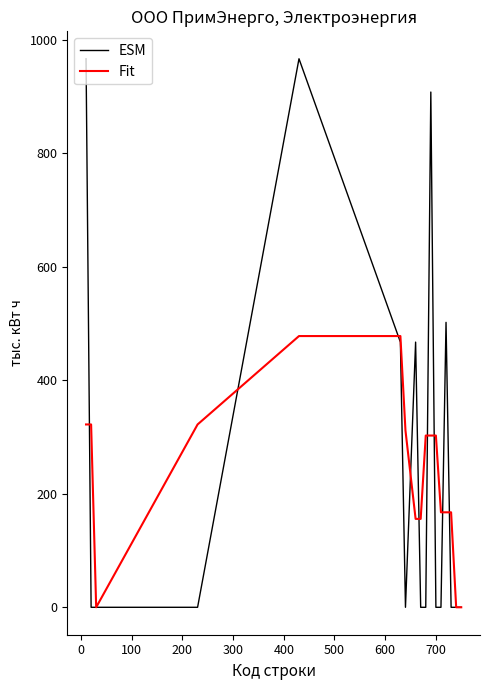

Which series has the largest range (max minus min)?

ESM